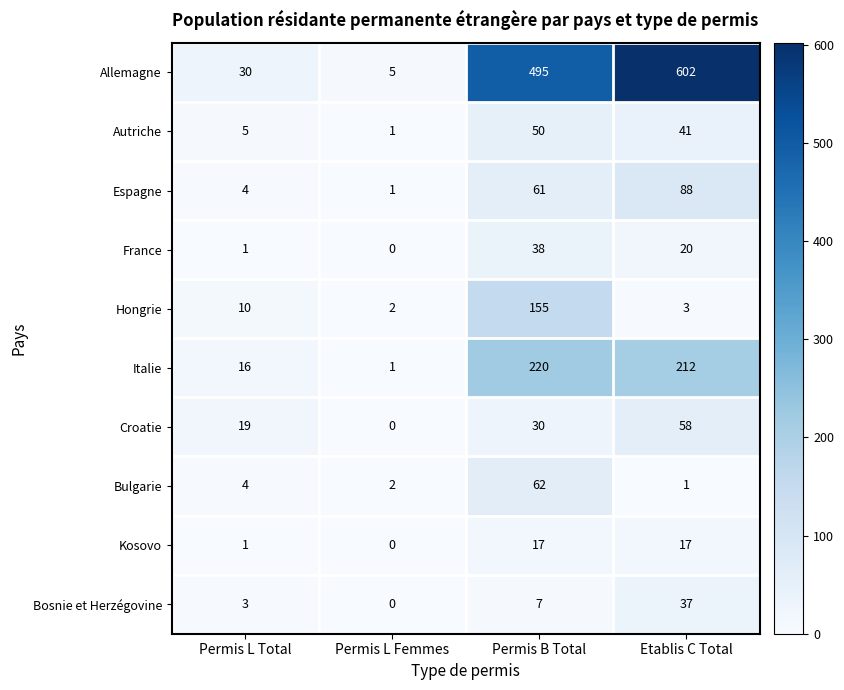

What is the spread (max minus min) of values at Permis L Total?

29